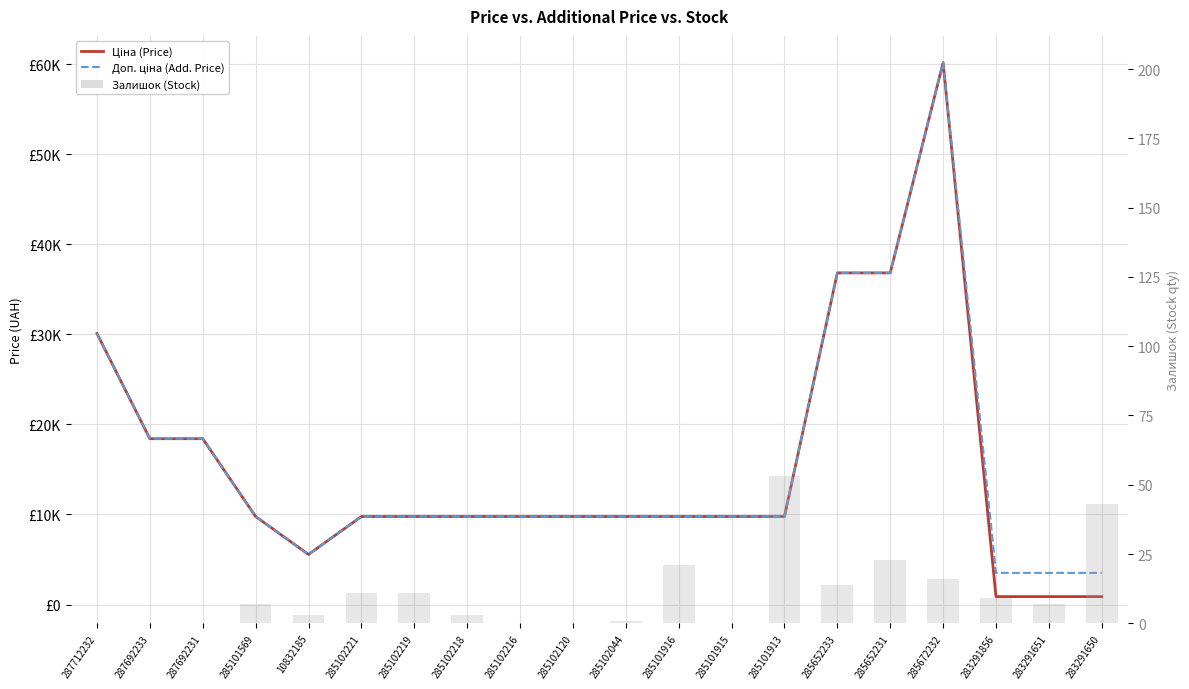

Rank the categories by Ціна (Price) value from highest to lowest.

285672232, 285652233, 285652231, 287712232, 287692233, 287692231, 285101569, 285102221, 285102219, 285102218, 285102216, 285102120, 285102044, 285101916, 285101915, 285101913, 10832185, 283291856, 283291651, 283291650